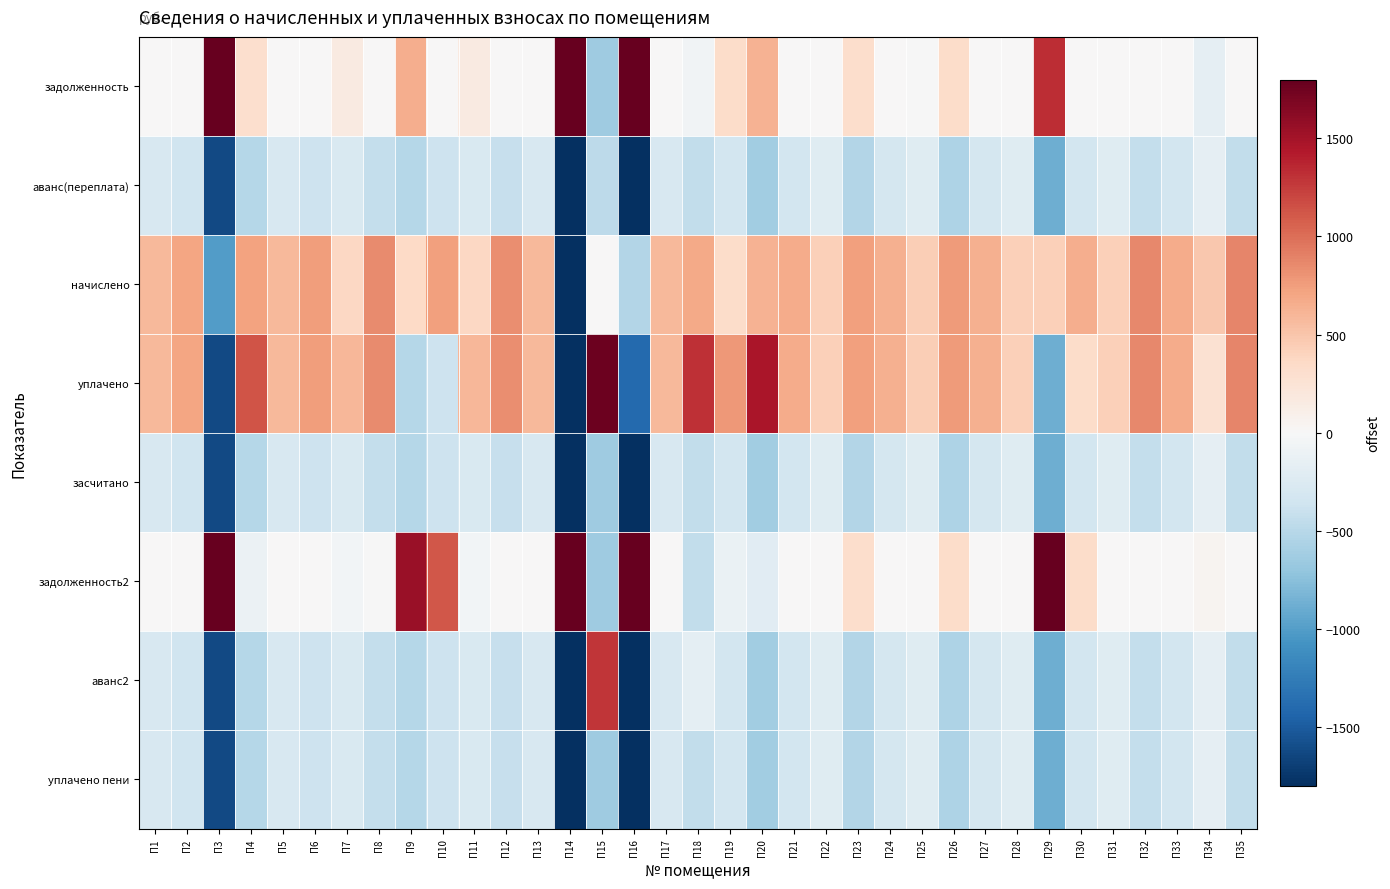

Which category has the highest value across all series?

П14